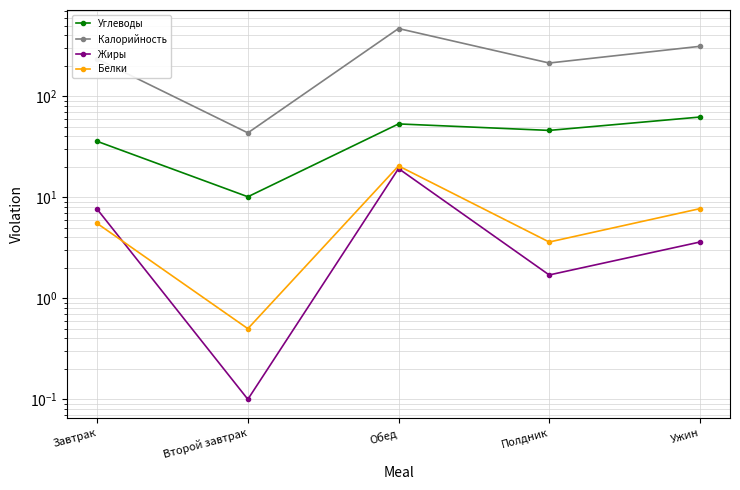

What is the spread (max minus min) of values at Ужин?

307.5